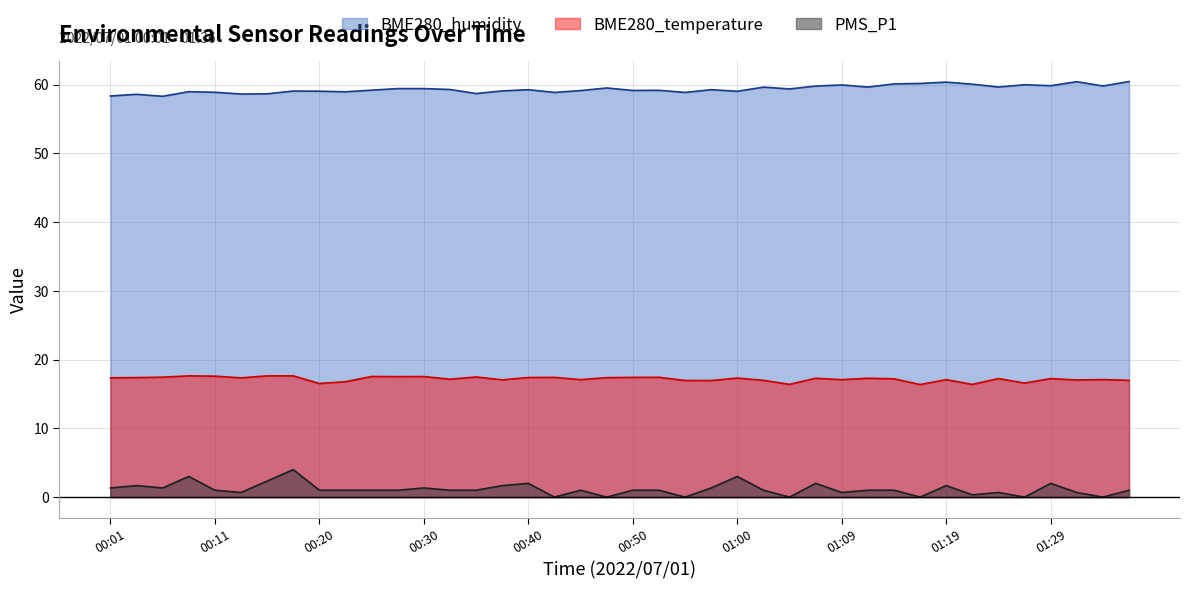

List the series in order of their peak value, highest first.

BME280_humidity, BME280_temperature, PMS_P1